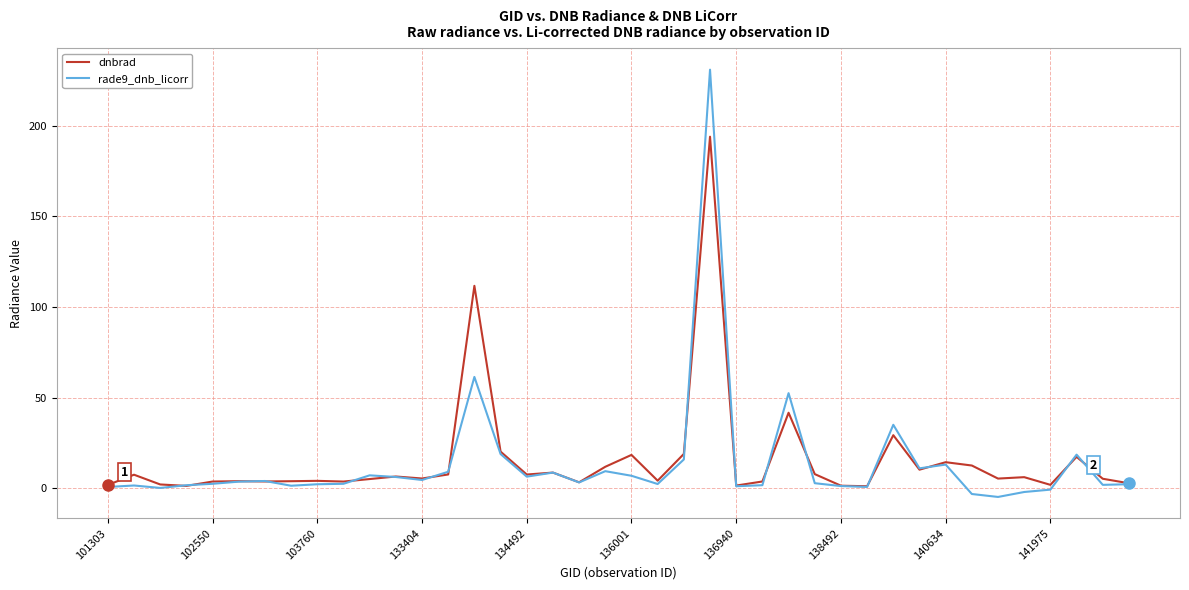

What is the maximum value for rade9_dnb_licorr?

230.8